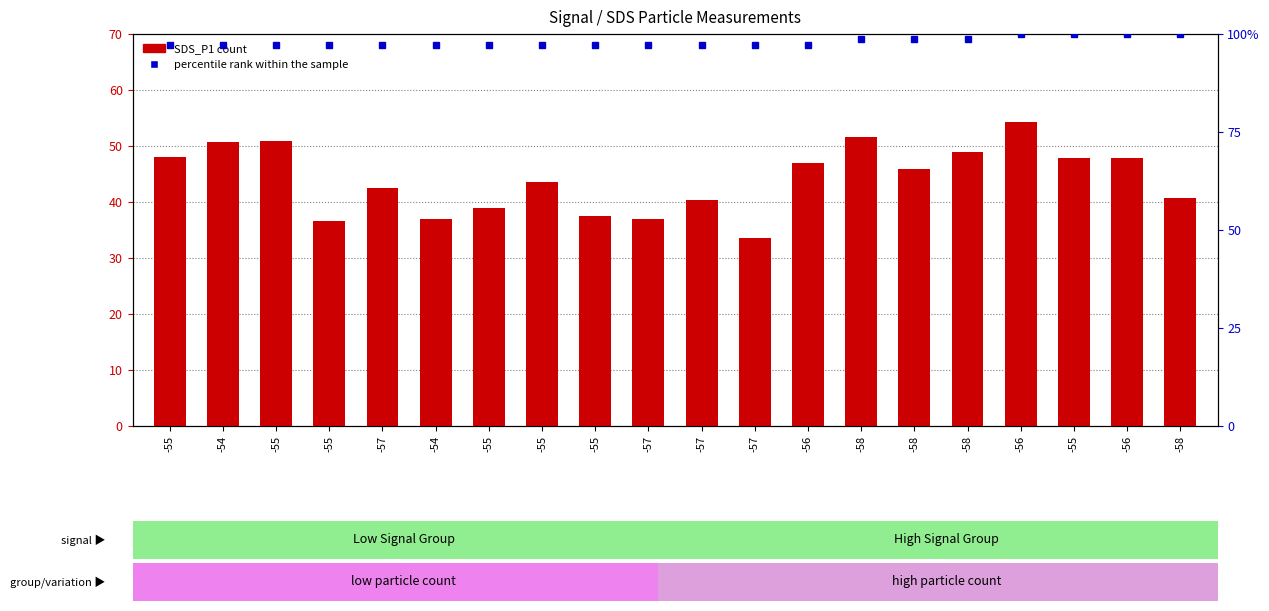

At which category is the sum across all series the highest?

-56